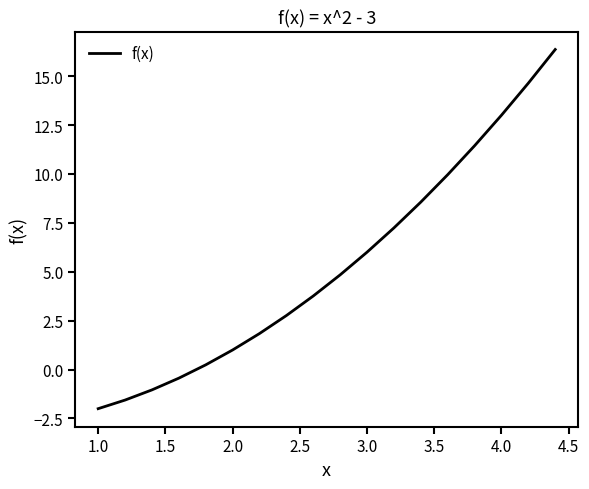

What is the greatest value displayed?

16.4